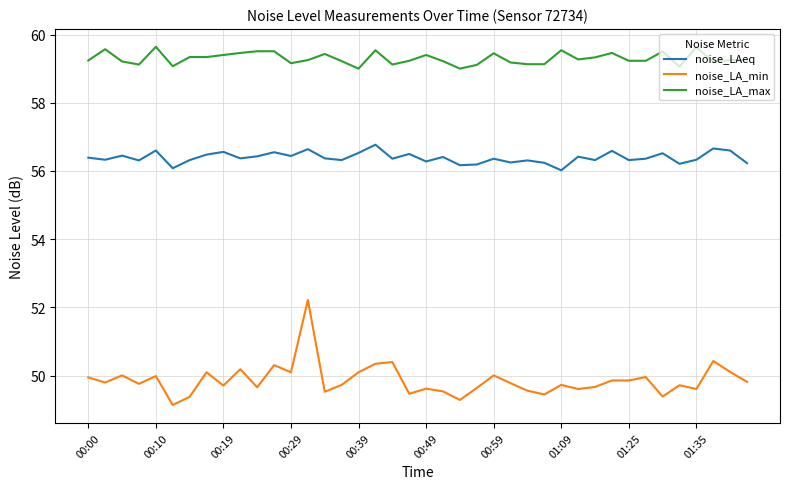

Which series has the largest total across all categories?

noise_LA_max